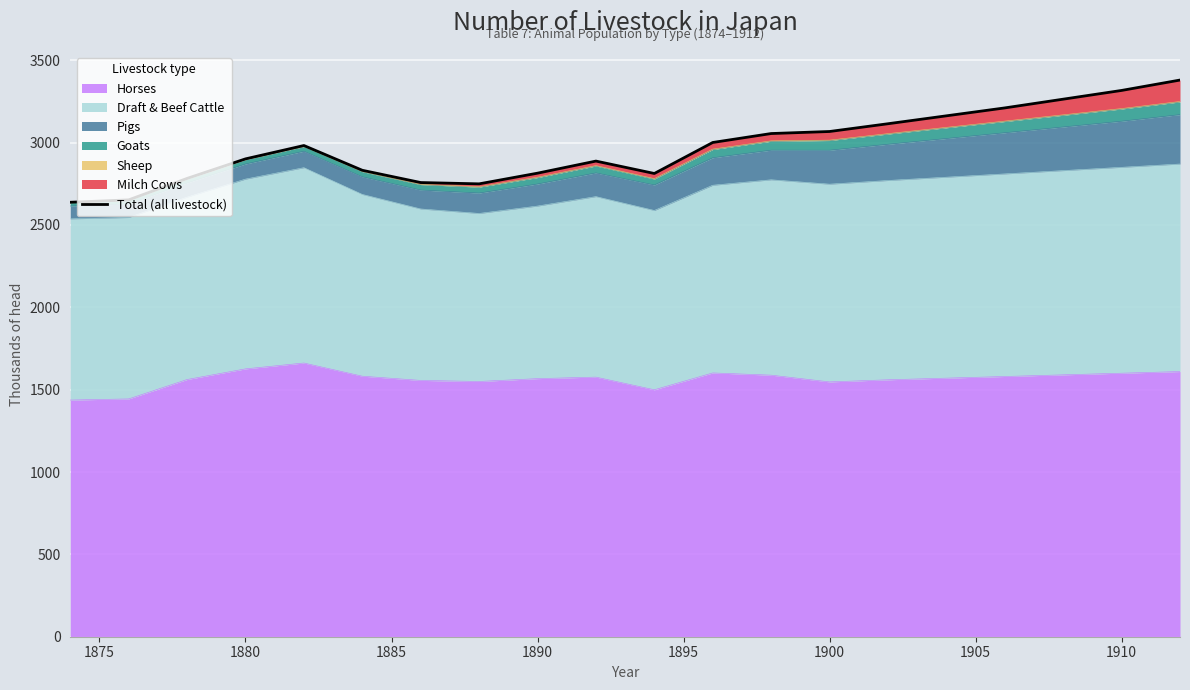

What is the value of the 11th point from the left?

2812.5